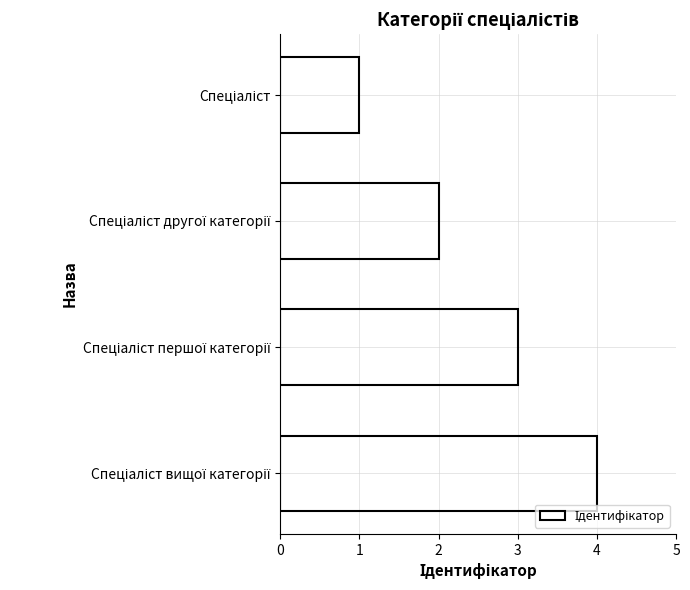

What is the difference between the maximum and minimum values?

3